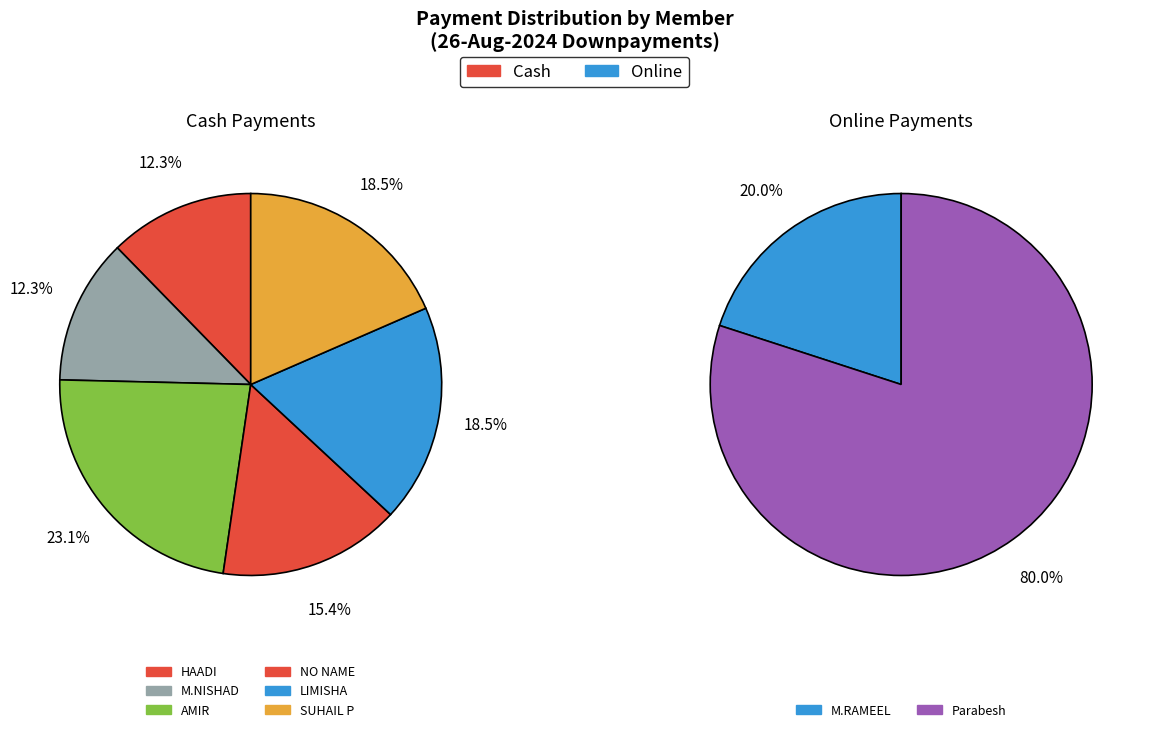

Which category has the biggest portion of the pie?

AMIR